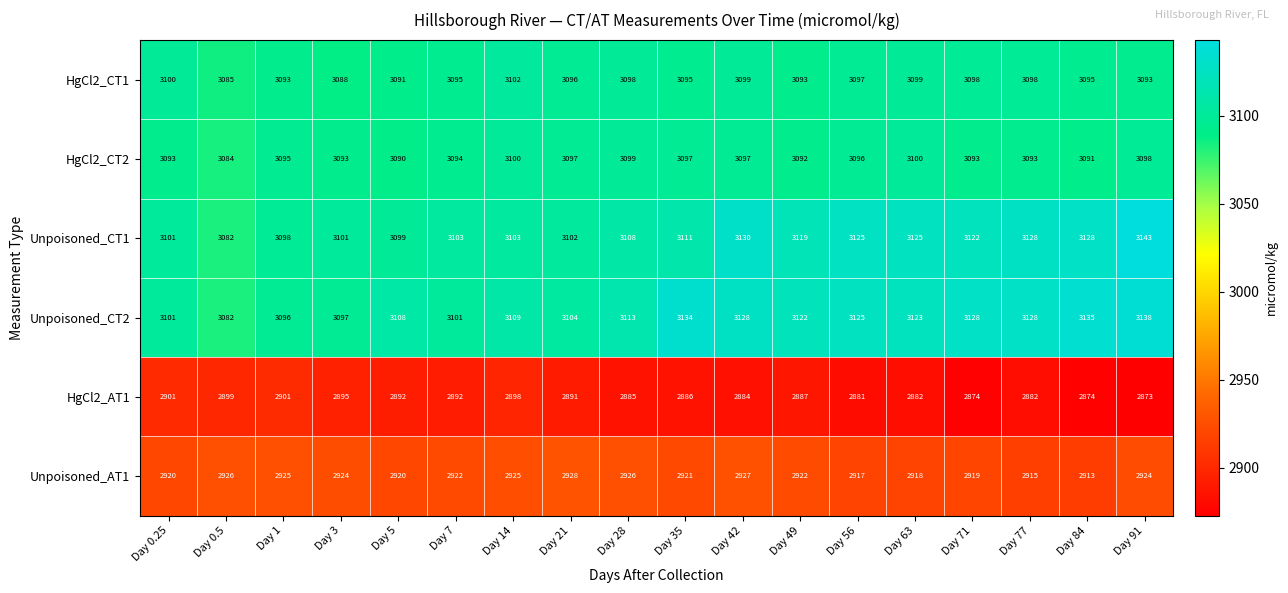

What is the difference between the maximum and second lowest values in the HgCl2_CT2 series?

10